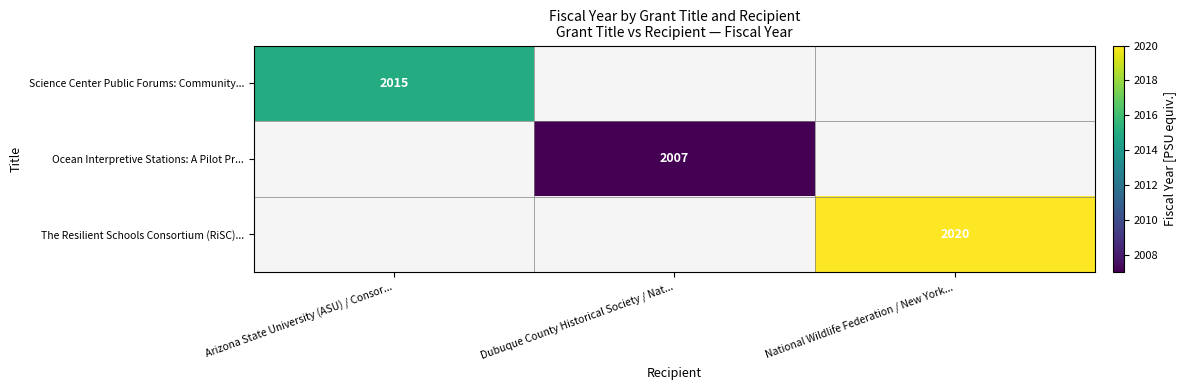

True or false: The Resilient Schools Consortium (RiSC)... has a value of 734 at National Wildlife Federation / New York....

False